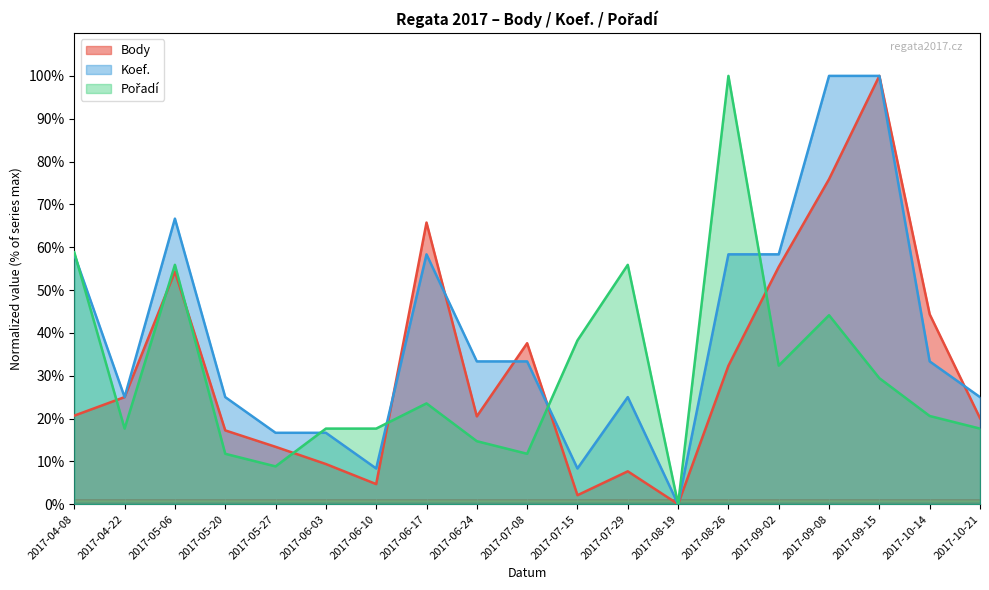

What is the highest value of the Pořadí series?

100.0